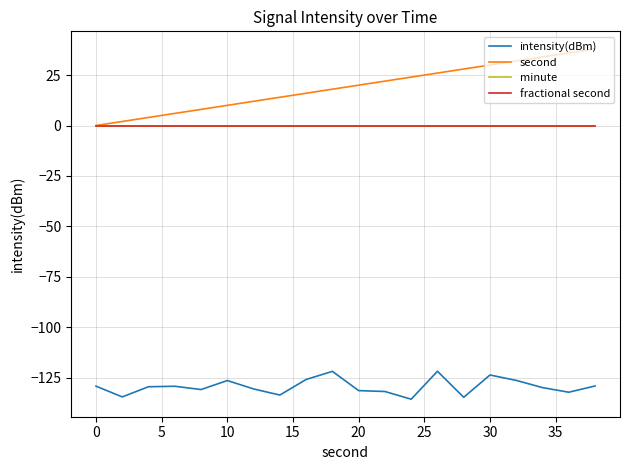

Which series has the largest total across all categories?

second